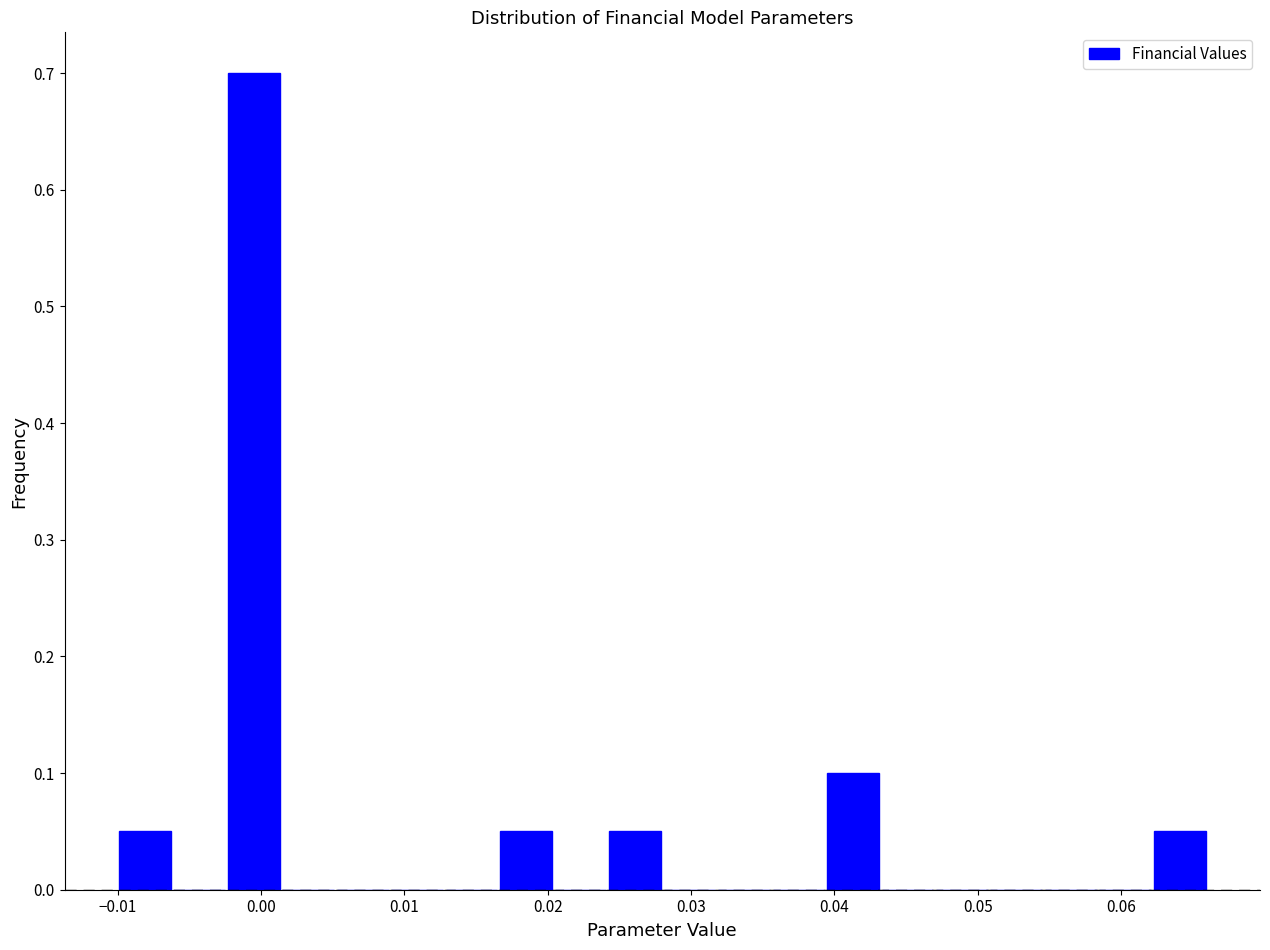

Around what value on the x-axis is the tallest bar? Give the approximate position of its centre, as read against the axis.

0.000